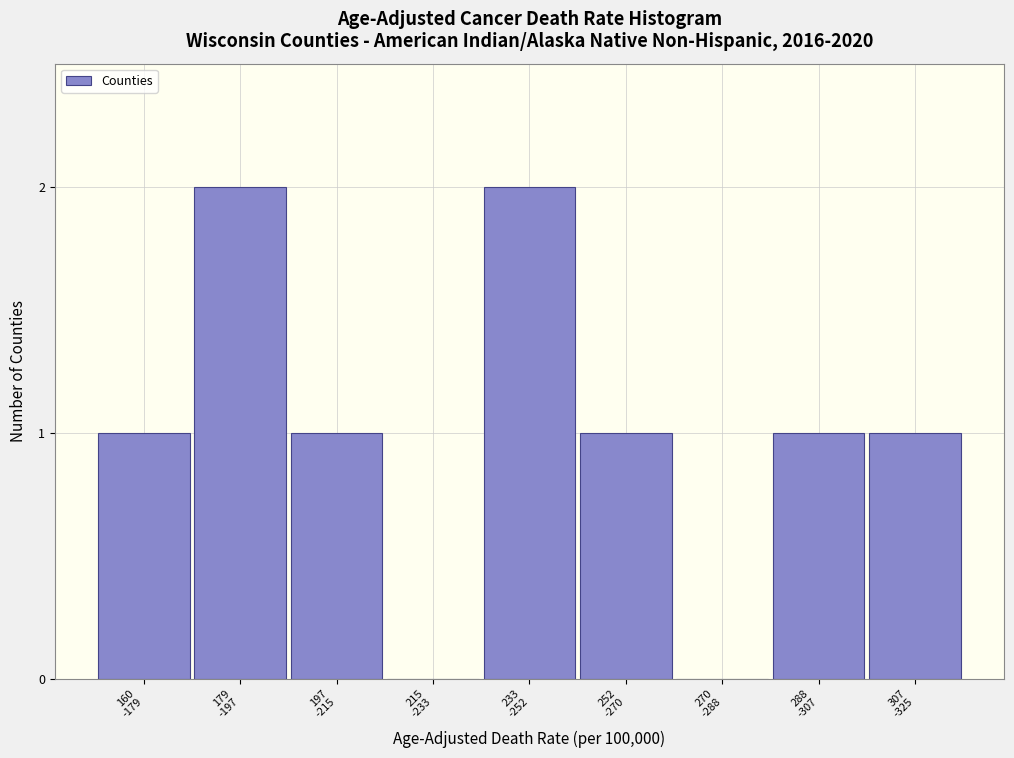

What is the sum of all values?

9